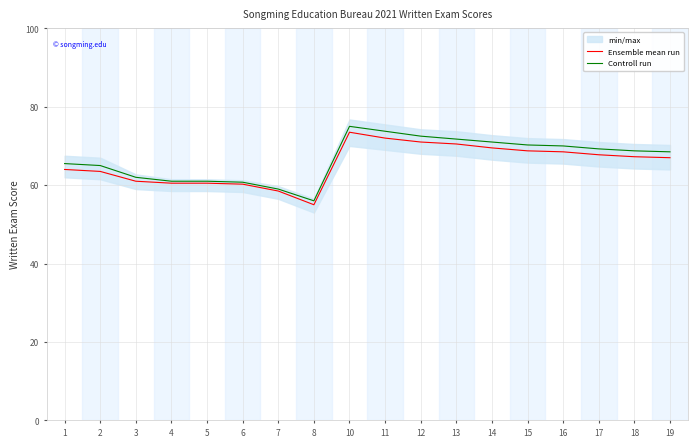

What is the maximum value for Controll run?

75.0